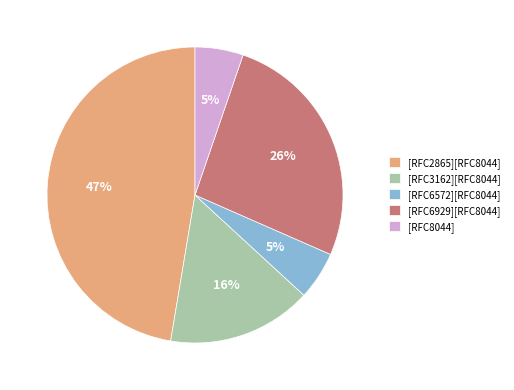

To the nearest percent, what is the combined percentage of [RFC6929][RFC8044] and [RFC2865][RFC8044]?

74%